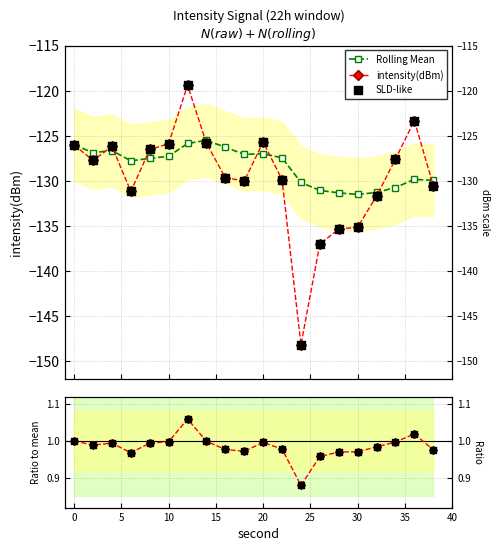

Which series contains the highest Y value?

Ratio